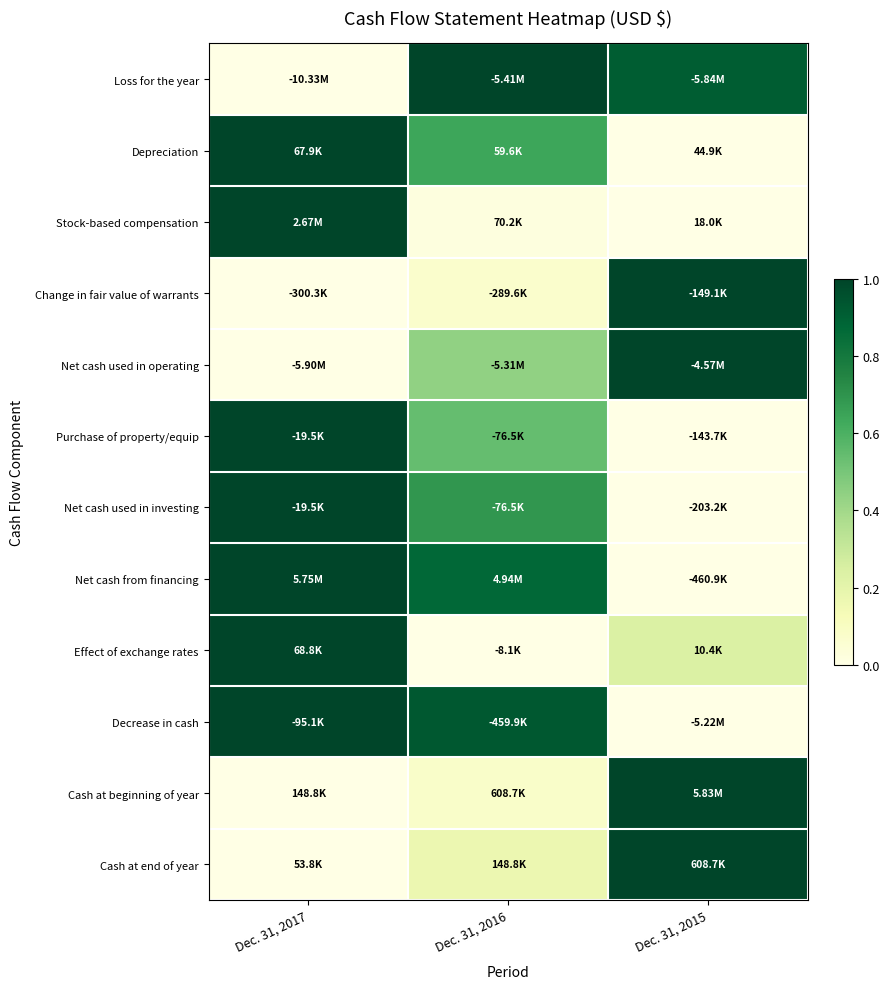

At which category is the sum across all series the highest?

Dec. 31, 2017